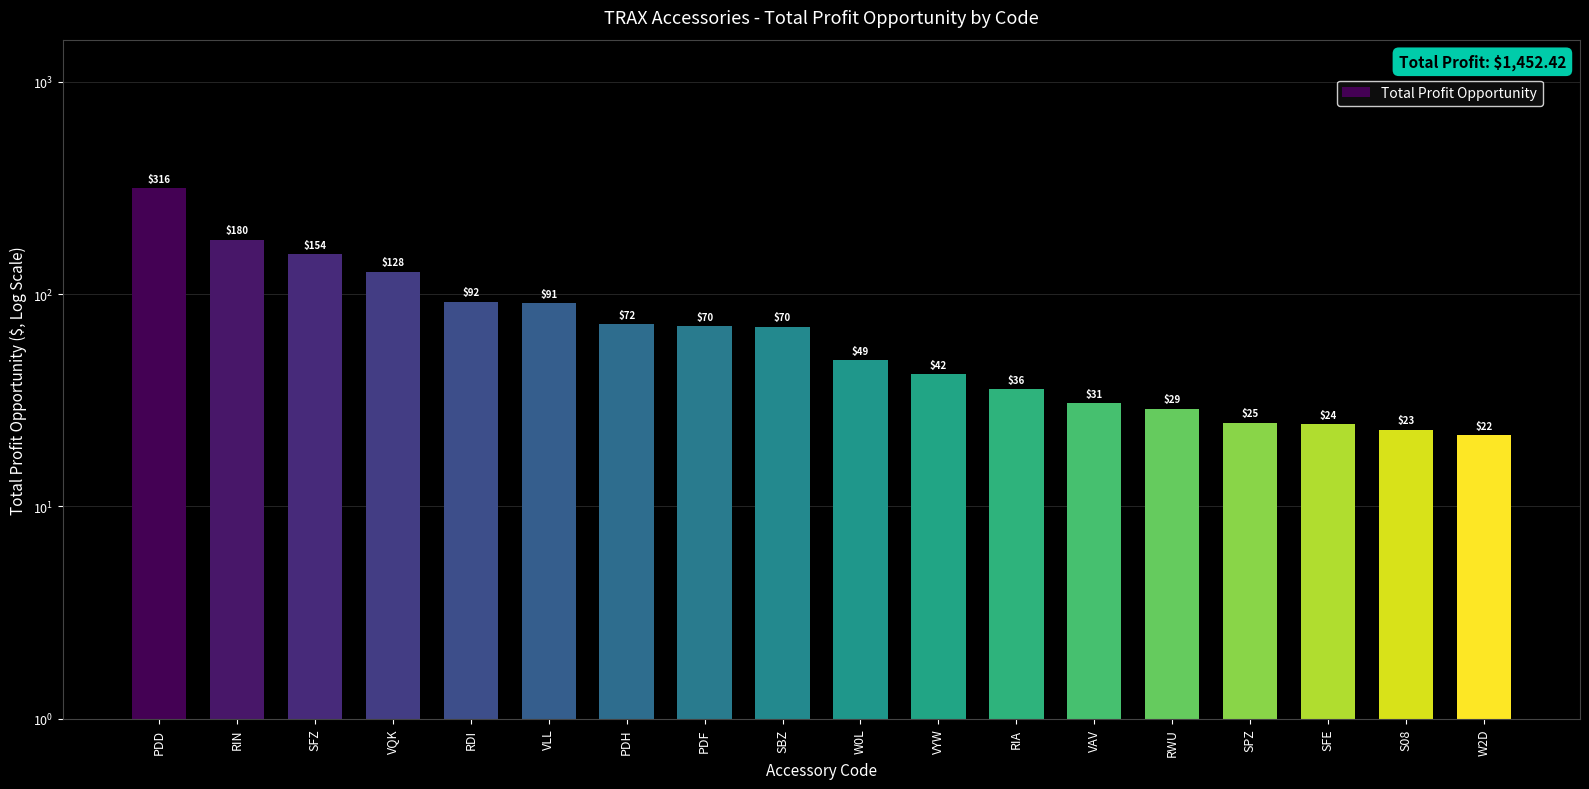

At which label is the value closest to 168?

RIN